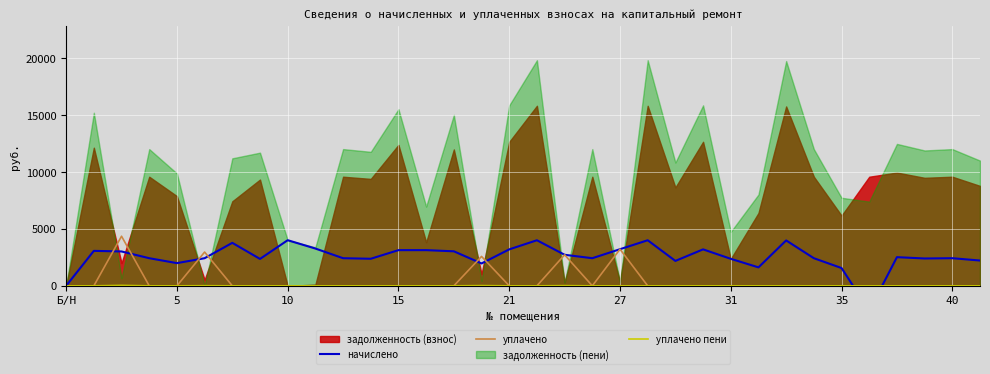

What is the difference between the second highest and second lowest values in the уплачено series?

3223.0